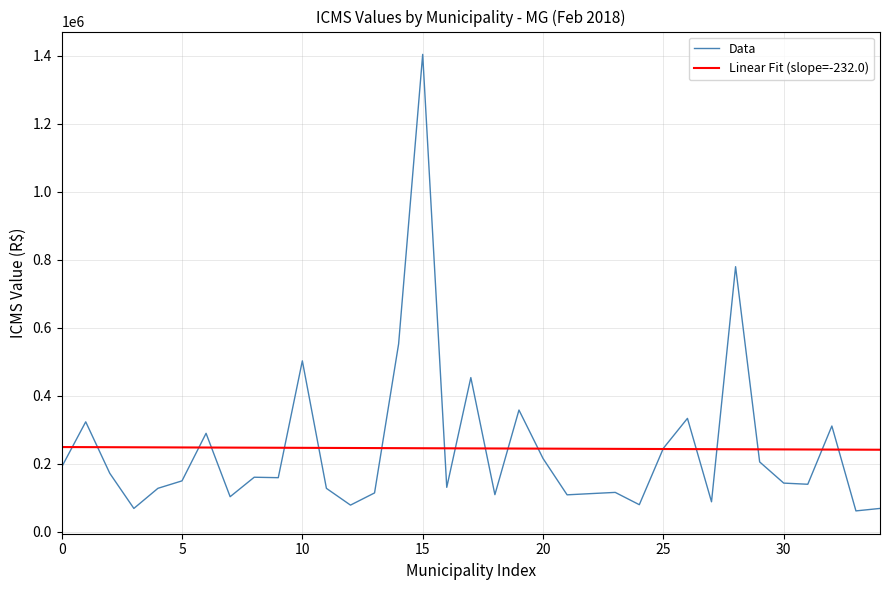

List the series in order of their peak value, highest first.

Data, Linear Fit (slope=-232.0)